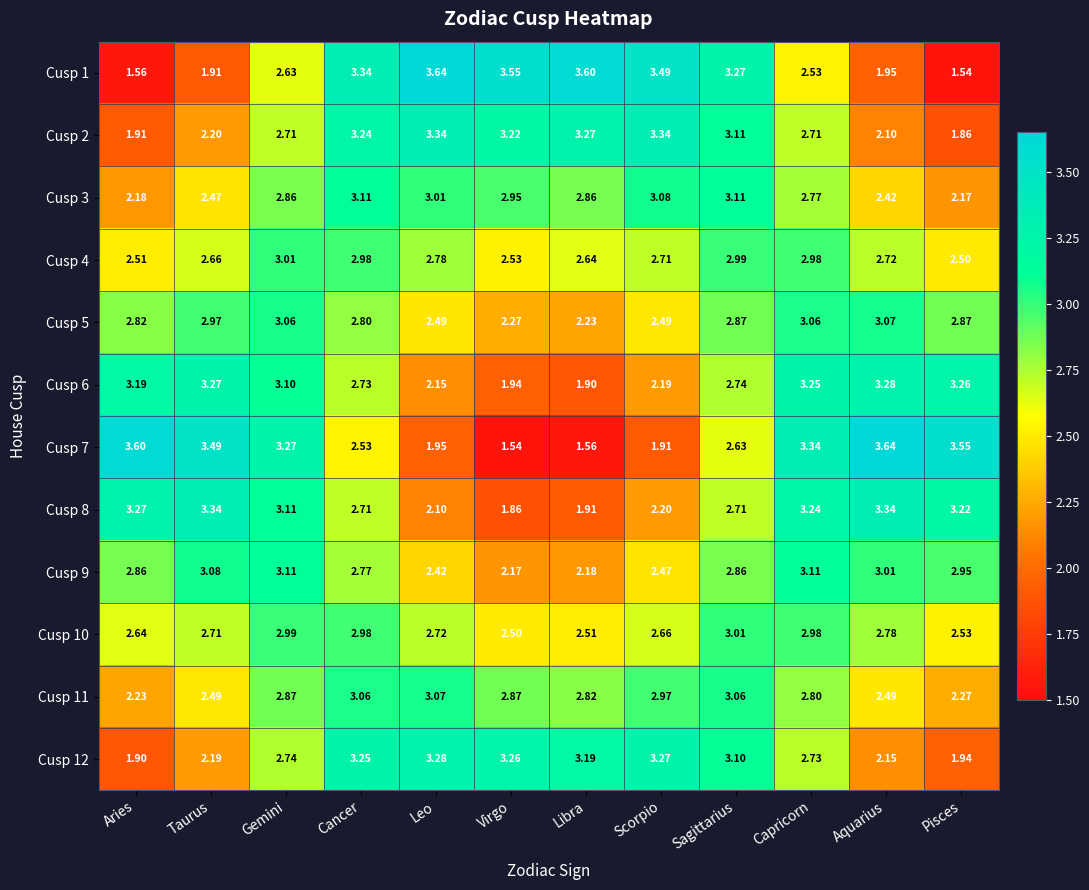

At which label does Cusp 5 reach its minimum?

Libra